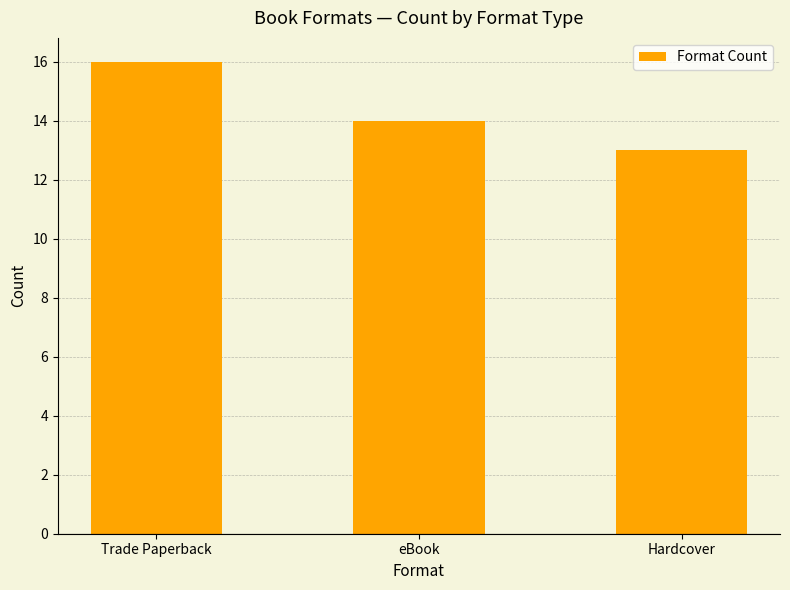

Reading left to right, extract all data points from this chart.

16	14	13